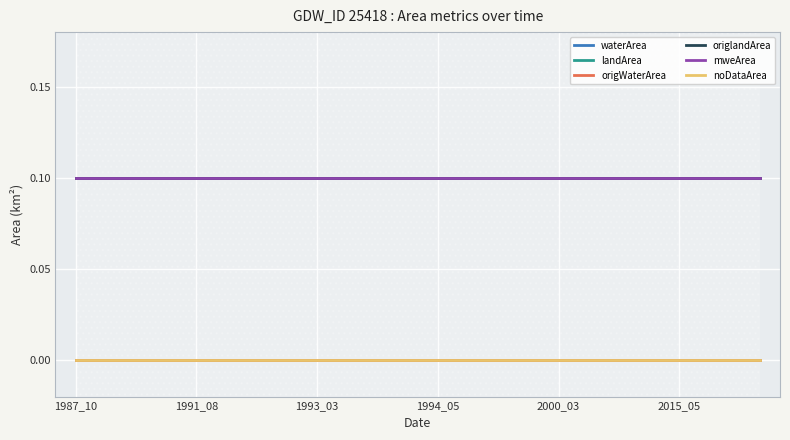

Which series has the largest total across all categories?

landArea